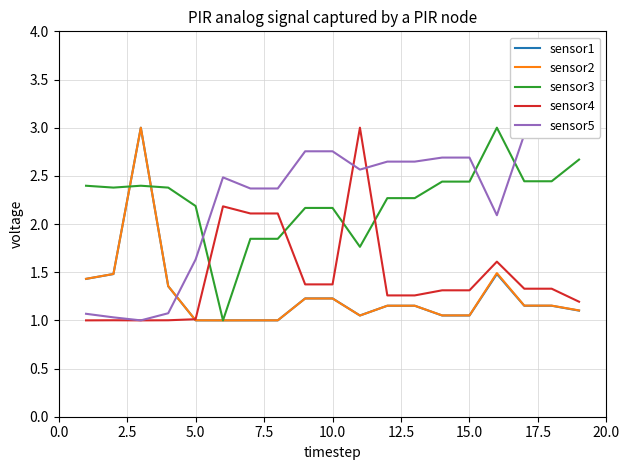

What is the sum of all sensor1 values?

24.1